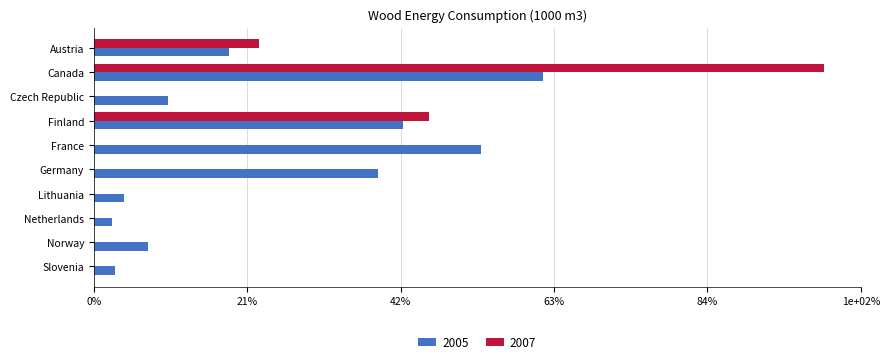

List the labels in order of 2005 value, largest first.

Canada, France, Finland, Germany, Austria, Czech Republic, Norway, Lithuania, Slovenia, Netherlands